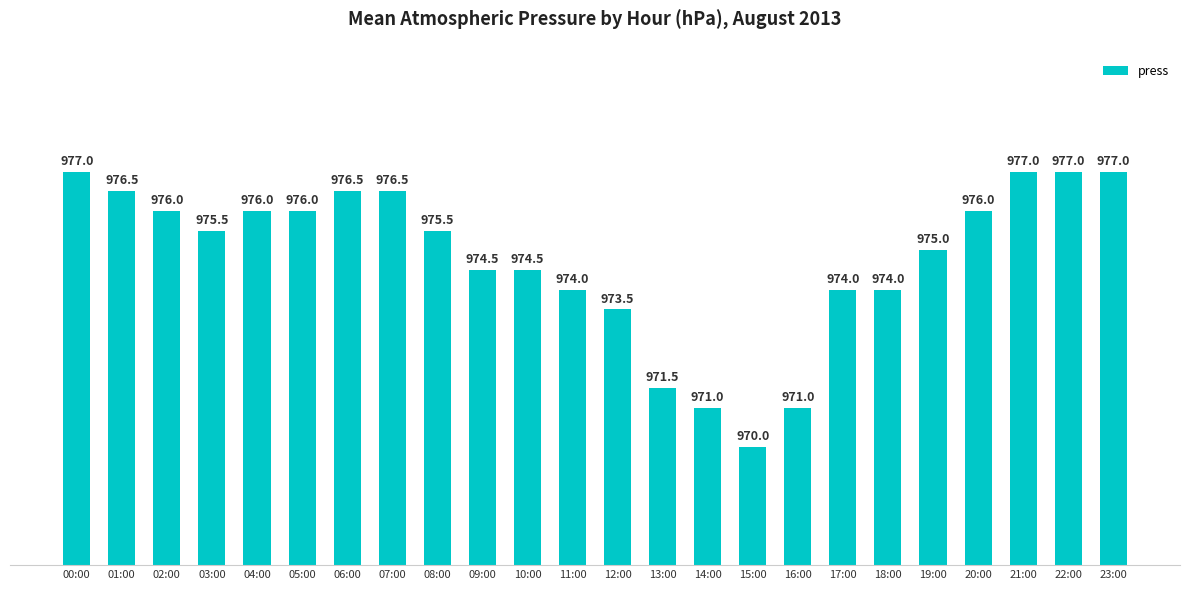

Reading left to right, list all the values displayed in this chart.

00:00=977.0	01:00=976.5	02:00=976.0	03:00=975.5	04:00=976.0	05:00=976.0	06:00=976.5	07:00=976.5	08:00=975.5	09:00=974.5	10:00=974.5	11:00=974.0	12:00=973.5	13:00=971.5	14:00=971.0	15:00=970.0	16:00=971.0	17:00=974.0	18:00=974.0	19:00=975.0	20:00=976.0	21:00=977.0	22:00=977.0	23:00=977.0